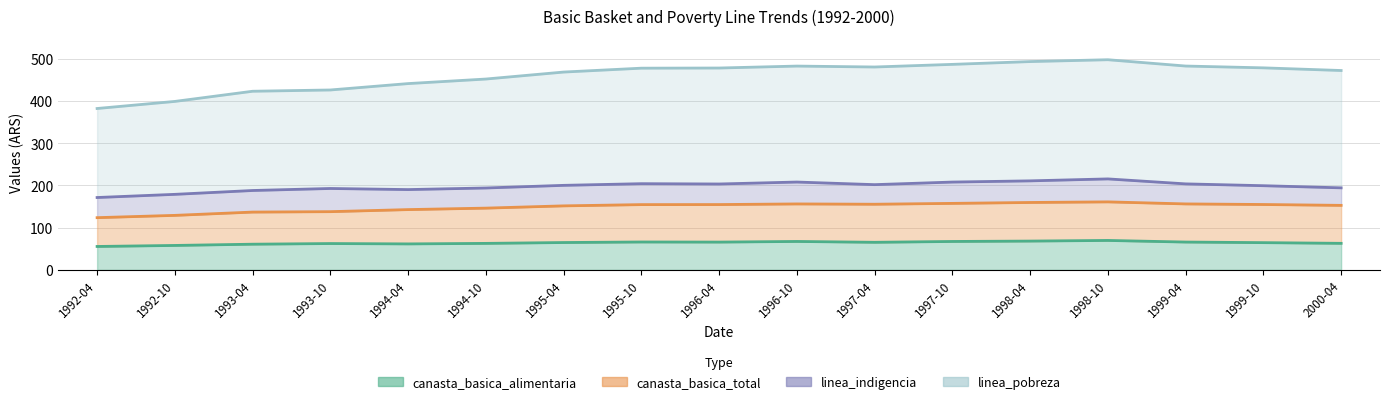

At which category does canasta_basica_alimentaria reach its first local peak?

1993-10